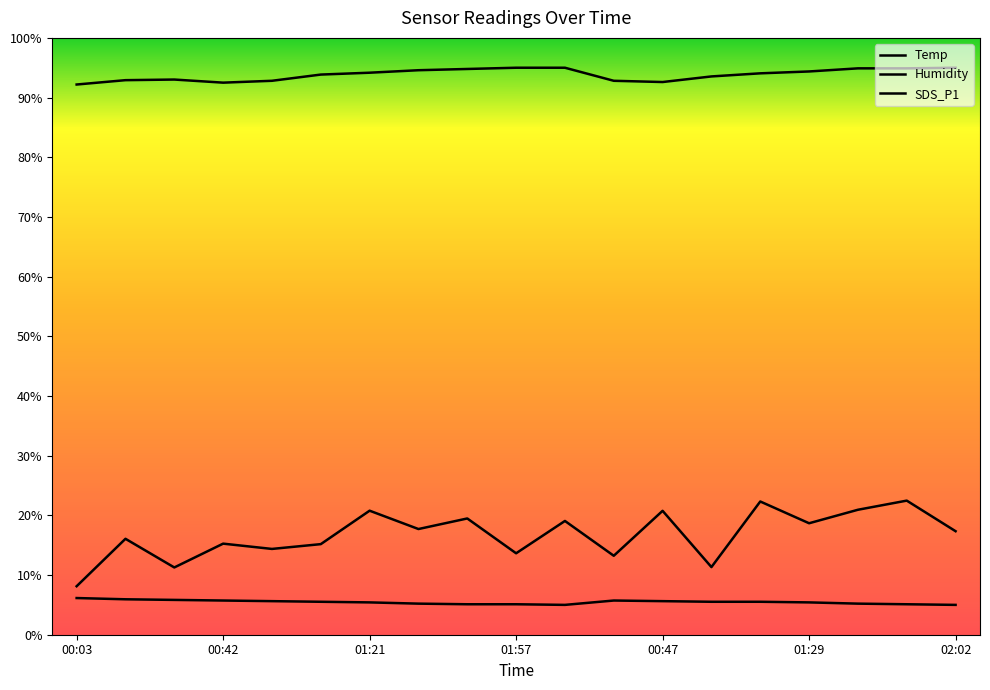

Reading right to left, what are all the values shown in this chart?

Temp: 02:02=5.0	01:52=5.1	01:44=5.2	01:29=5.4	01:16=5.5	01:03=5.5	00:47=5.6	00:34=5.7	02:05=5.0	01:57=5.1	01:49=5.1	01:37=5.2	01:21=5.4	01:08=5.5	00:55=5.6	00:42=5.7	00:29=5.8	00:16=5.9	00:03=6.1
Humidity: 02:02=95.0	01:52=94.9	01:44=94.9	01:29=94.4	01:16=94.1	01:03=93.5	00:47=92.6	00:34=92.8	02:05=95.0	01:57=95.0	01:49=94.8	01:37=94.6	01:21=94.2	01:08=93.9	00:55=92.8	00:42=92.5	00:29=93.0	00:16=92.9	00:03=92.2
SDS_P1: 02:02=17.3	01:52=22.5	01:44=20.9	01:29=18.7	01:16=22.3	01:03=11.3	00:47=20.8	00:34=13.2	02:05=19.1	01:57=13.6	01:49=19.5	01:37=17.7	01:21=20.8	01:08=15.2	00:55=14.4	00:42=15.3	00:29=11.3	00:16=16.1	00:03=8.1